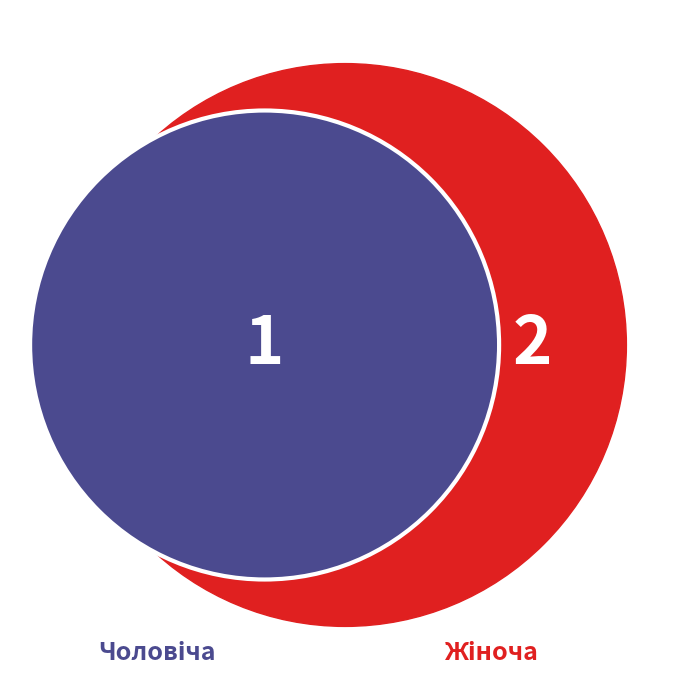

Which category accounts for the majority?

Жіноча